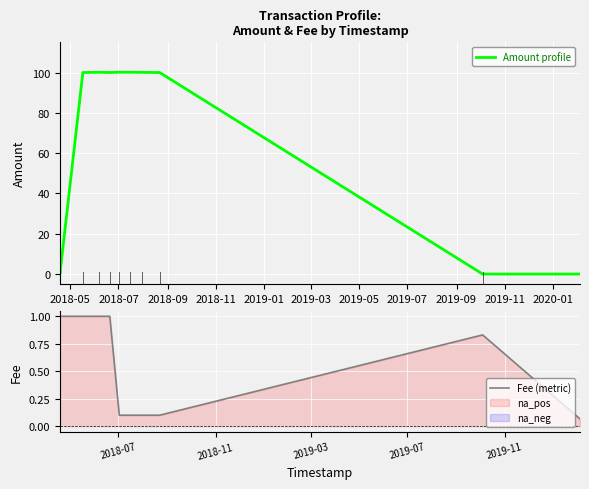

List the series in order of their peak value, highest first.

Amount profile, Fee (metric)